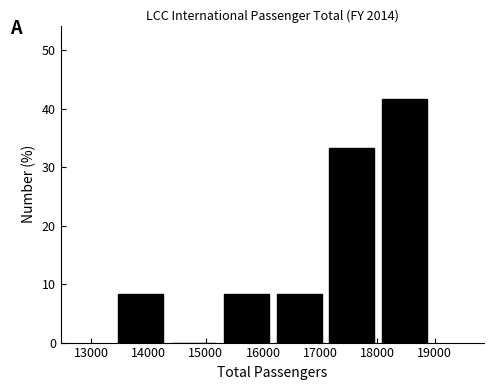

Over which range of the x-axis is the bar tallest?

18000 to 18900